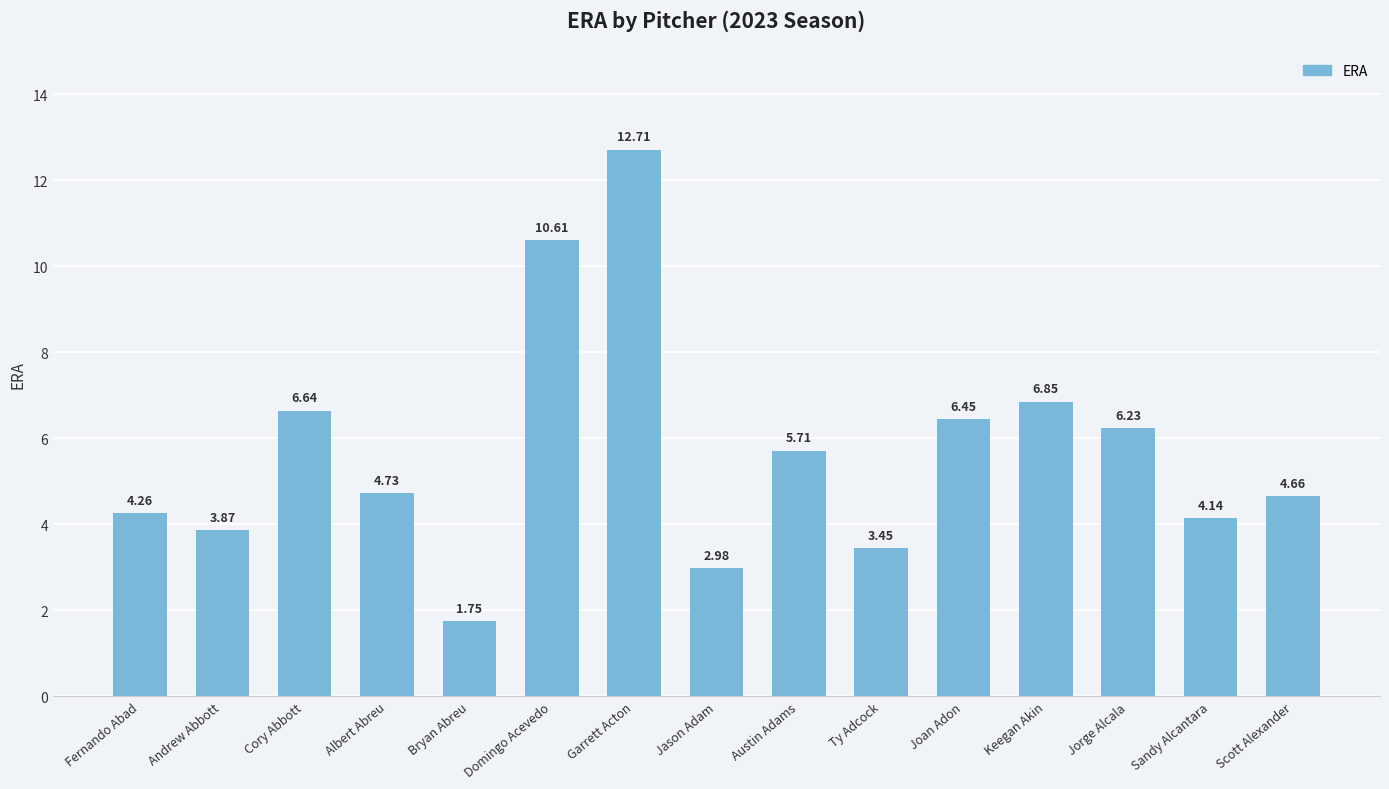

Rank the categories by value from lowest to highest.

Bryan Abreu, Jason Adam, Ty Adcock, Andrew Abbott, Sandy Alcantara, Fernando Abad, Scott Alexander, Albert Abreu, Austin Adams, Jorge Alcala, Joan Adon, Cory Abbott, Keegan Akin, Domingo Acevedo, Garrett Acton